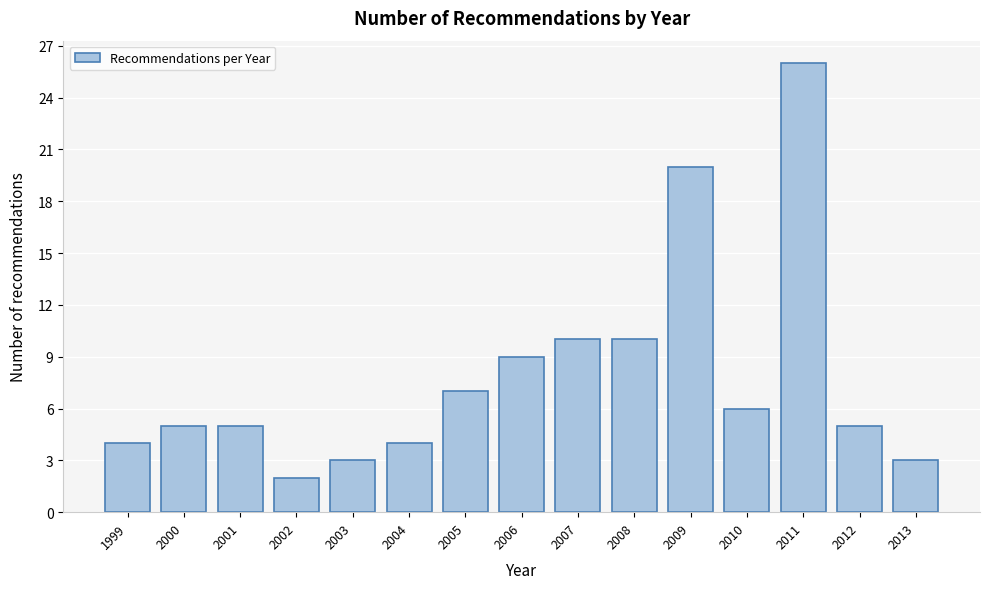

Reading left to right, list all the values displayed in this chart.

4	5	5	2	3	4	7	9	10	10	20	6	26	5	3